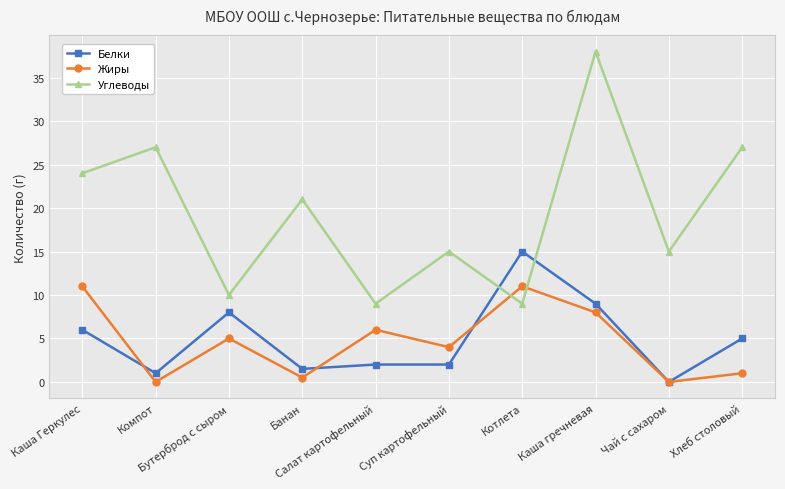

How many values in the Жиры series are below 5?

5